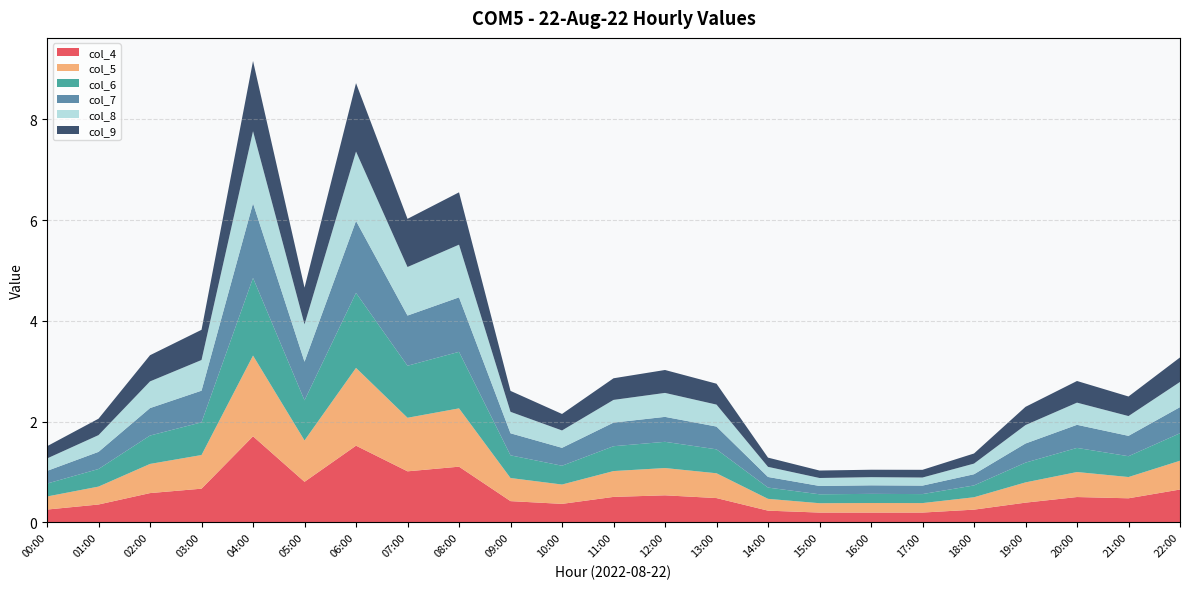

Reading left to right, extract all data points from this chart.

col_4: 0.3	0.4	0.6	0.7	1.7	0.8	1.5	1.0	1.1	0.4	0.4	0.5	0.5	0.5	0.2	0.2	0.2	0.2	0.3	0.4	0.5	0.5	0.7
col_5: 0.3	0.4	0.6	0.7	1.6	0.8	1.5	1.1	1.2	0.5	0.4	0.5	0.5	0.5	0.2	0.2	0.2	0.2	0.2	0.4	0.5	0.4	0.6
col_6: 0.3	0.3	0.6	0.6	1.5	0.8	1.5	1.0	1.1	0.5	0.4	0.5	0.5	0.5	0.2	0.2	0.2	0.2	0.2	0.4	0.5	0.4	0.5
col_7: 0.3	0.3	0.5	0.6	1.5	0.8	1.4	1.0	1.1	0.4	0.4	0.5	0.5	0.5	0.2	0.2	0.2	0.2	0.2	0.4	0.5	0.4	0.5
col_8: 0.2	0.3	0.5	0.6	1.4	0.7	1.4	1.0	1.0	0.4	0.3	0.5	0.5	0.4	0.2	0.2	0.2	0.2	0.2	0.4	0.4	0.4	0.5
col_9: 0.2	0.3	0.5	0.6	1.4	0.7	1.4	1.0	1.0	0.4	0.3	0.4	0.5	0.4	0.2	0.1	0.1	0.2	0.2	0.4	0.4	0.4	0.5